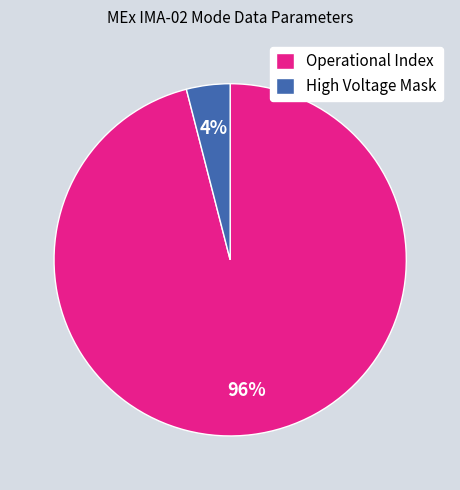

The Operational Index slice represents 86% of the pie. True or false?

False